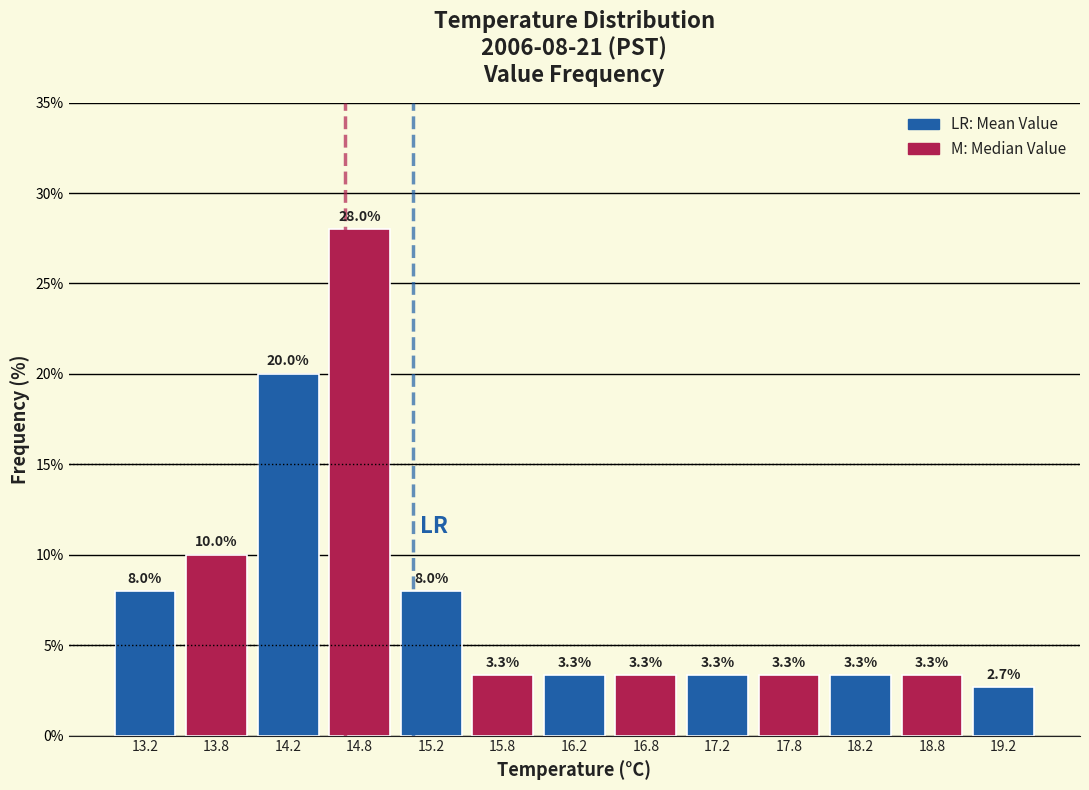

Which range on the x-axis has the tallest bar?

14.5 to 15.0